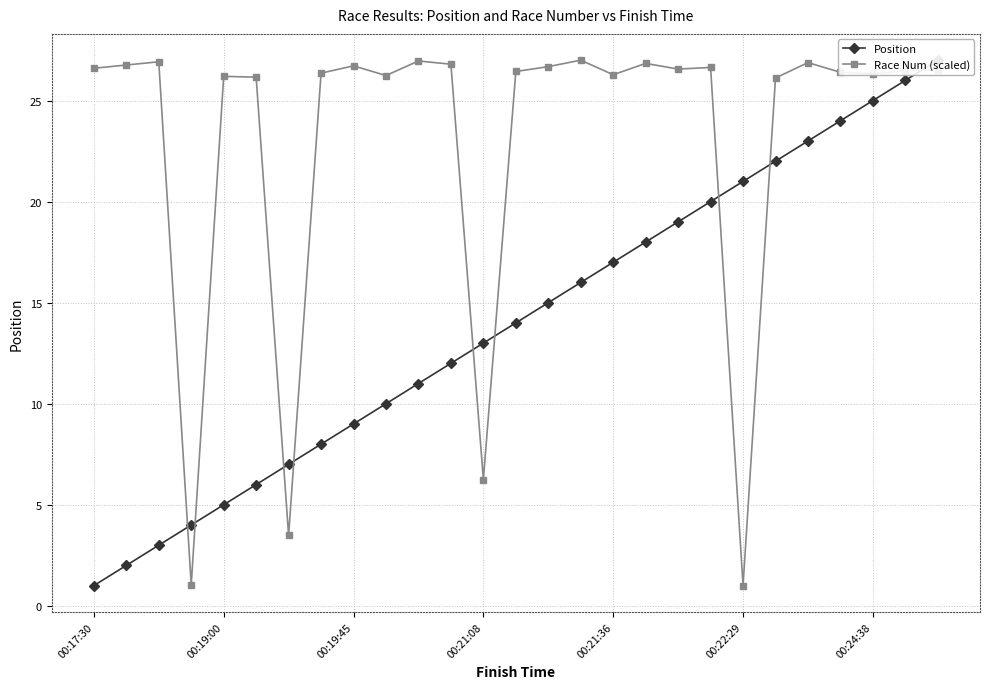

Which label corresponds to the smallest value in the chart?

00:17:30